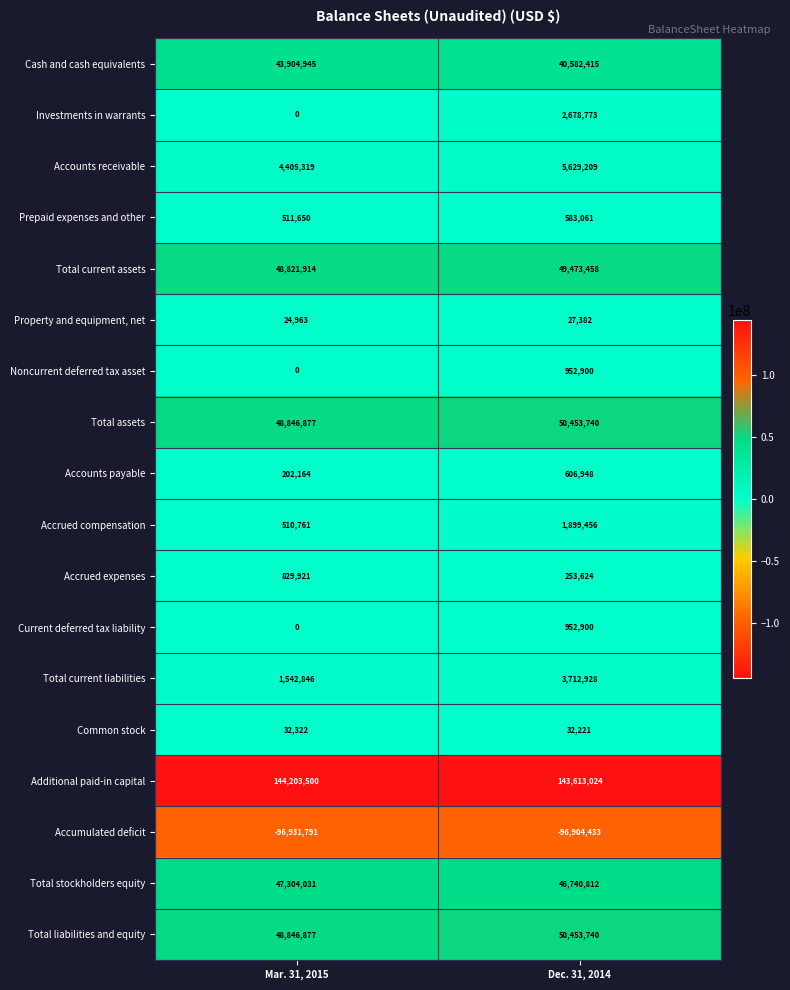

List the labels in order of Accumulated deficit value, smallest first.

Mar. 31, 2015, Dec. 31, 2014